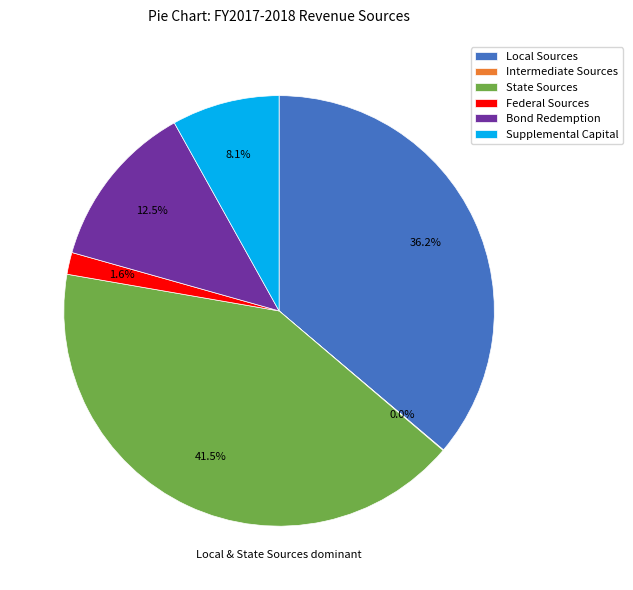

Is there a majority slice in this chart?

No